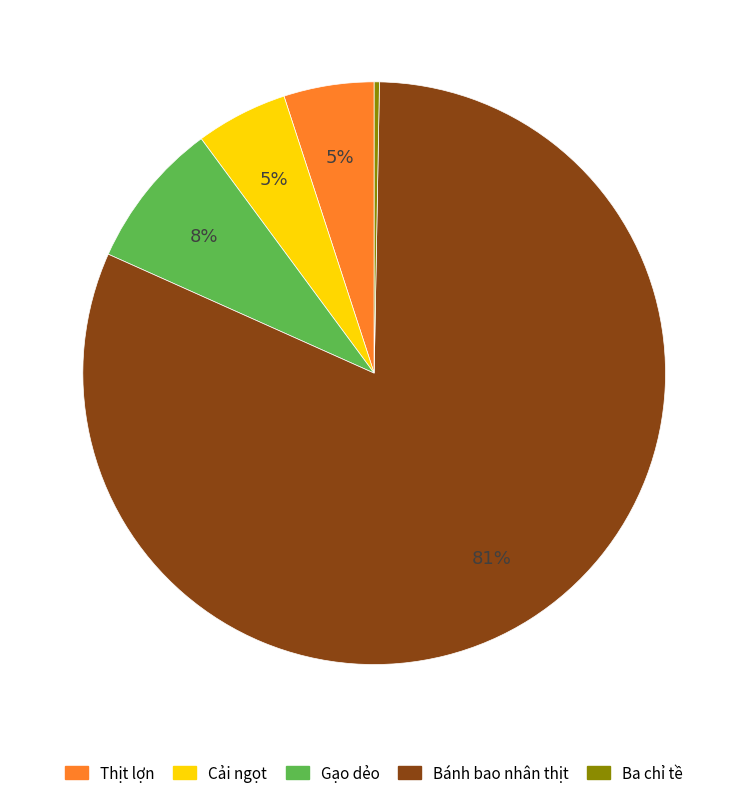

Does Gạo dẻo represent more than half of the total?

No